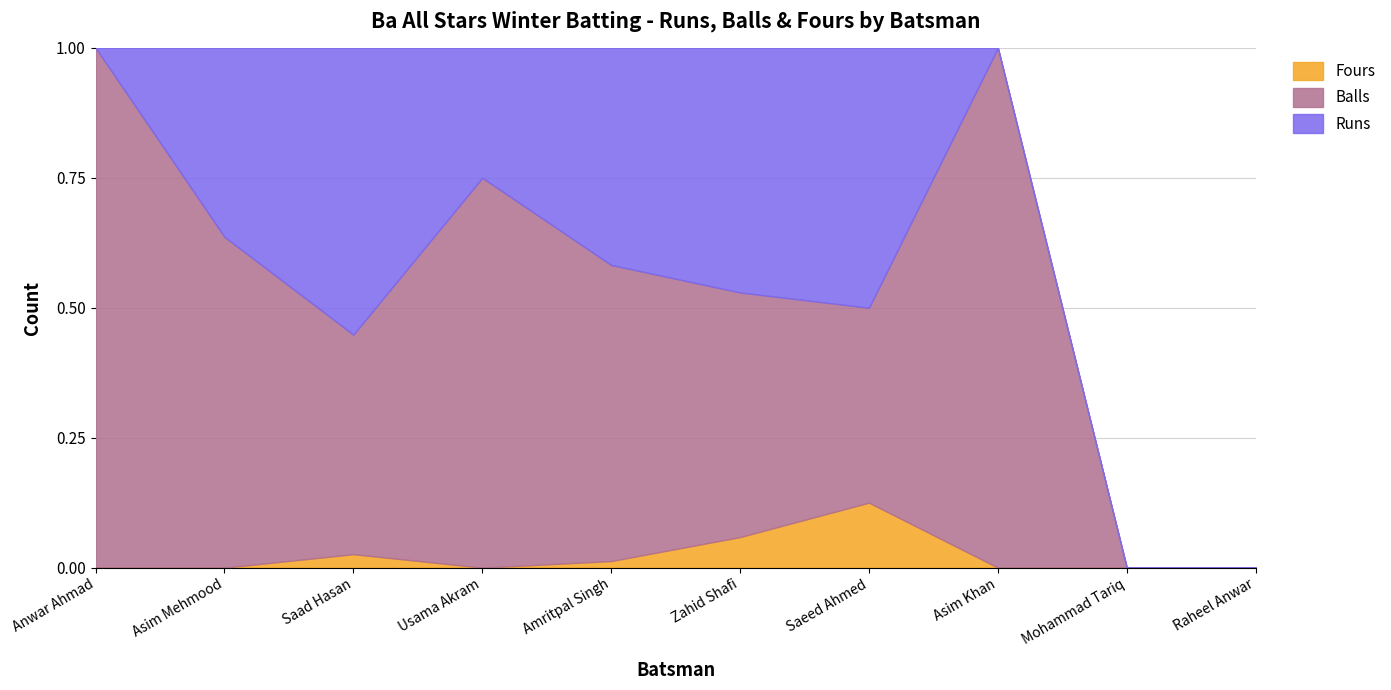

What is the label of the 1st point from the left?

Anwar Ahmad